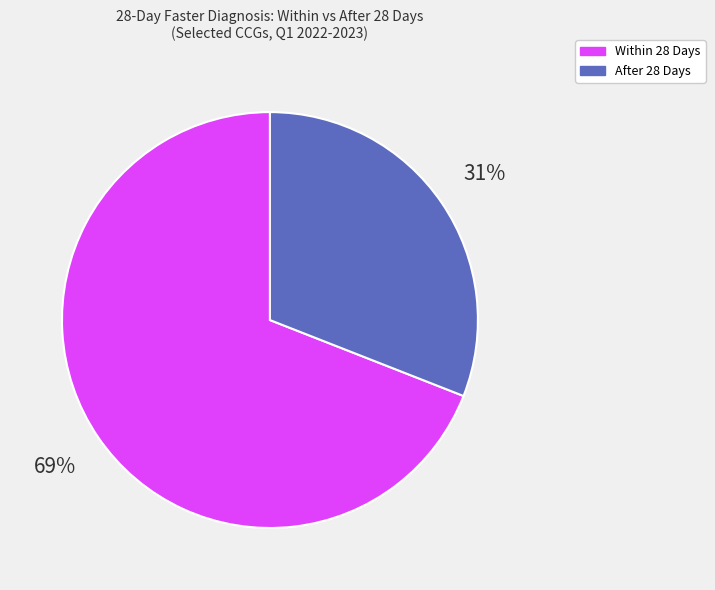

Does any single category account for the majority?

Yes